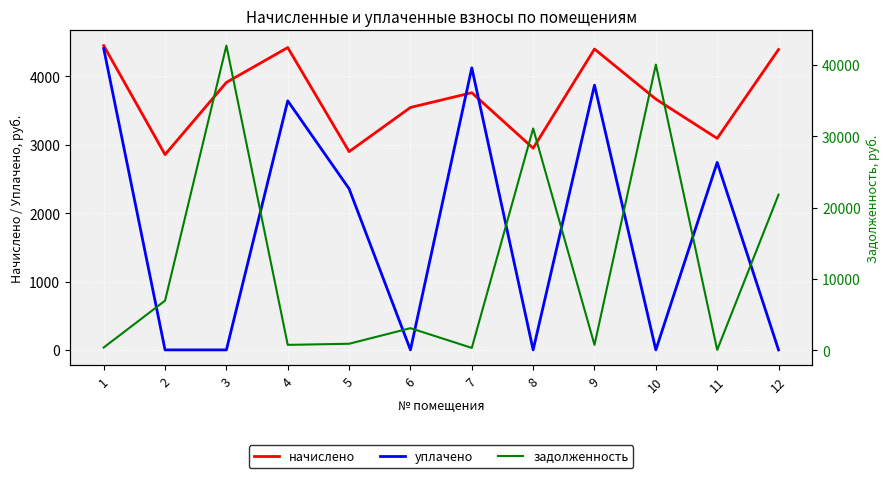

At which category does уплачено reach its first local valley?

6